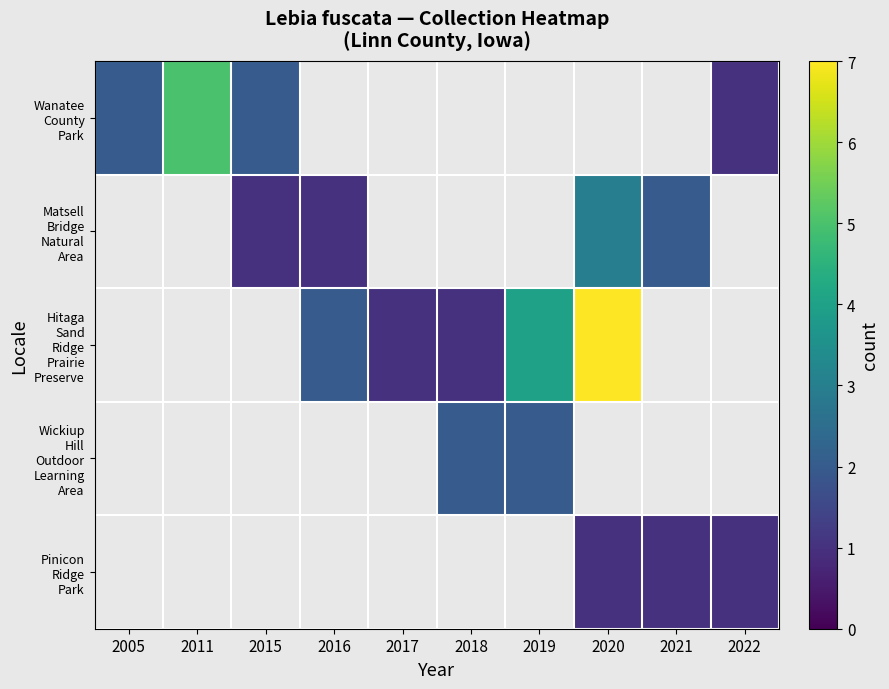

Which category has the lowest value across all series?

2022